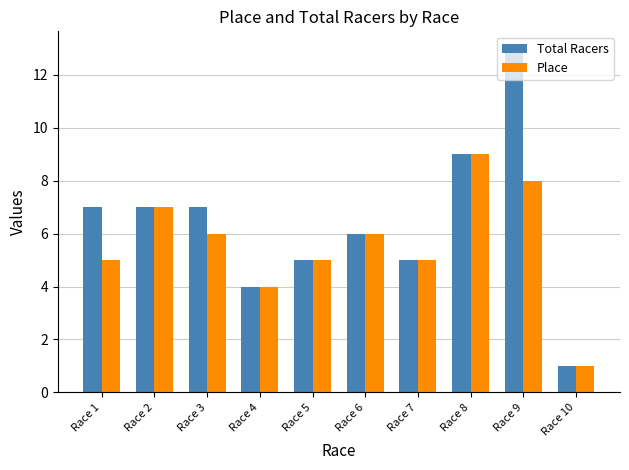

The Total Racers series shows 7 at Race 2. True or false?

True